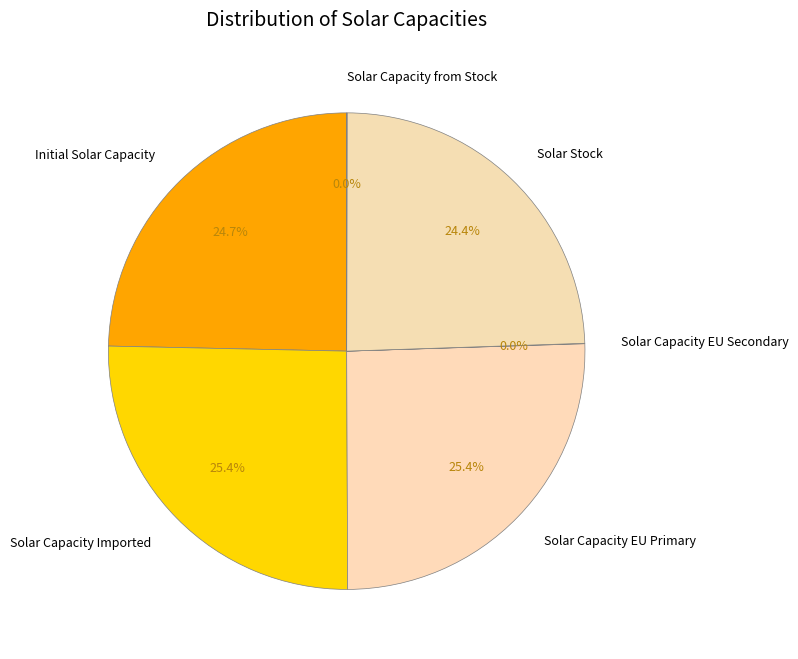

Does Solar Stock represent more than half of the total?

No